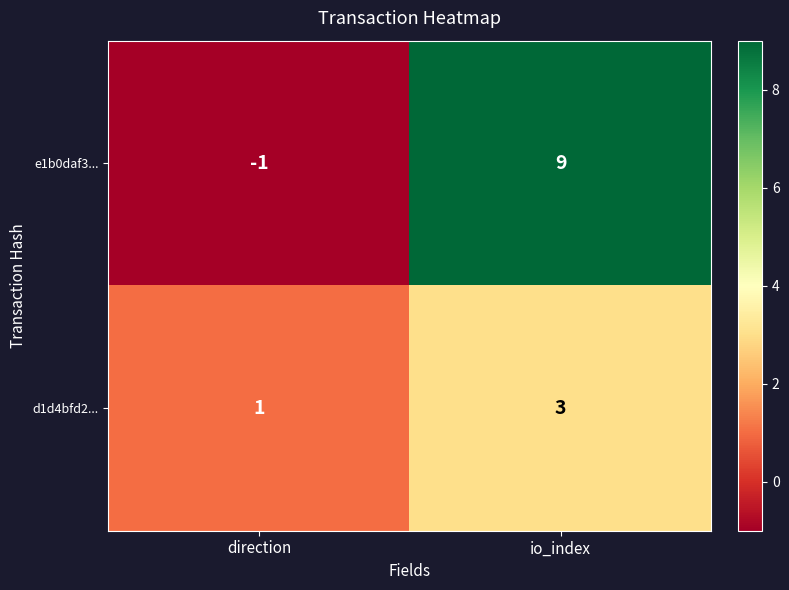

Which series has the largest total across all categories?

e1b0daf3...